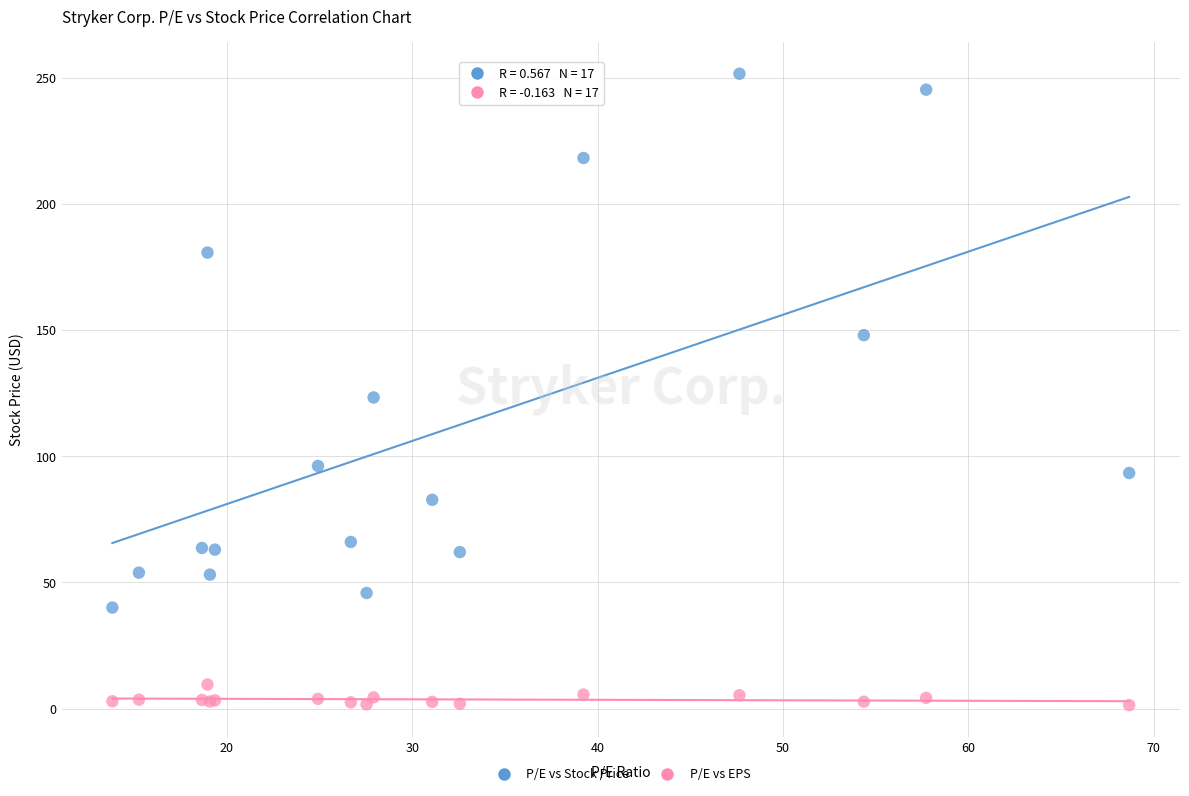

Which series reaches the maximum Y coordinate?

P/E vs Stock Price